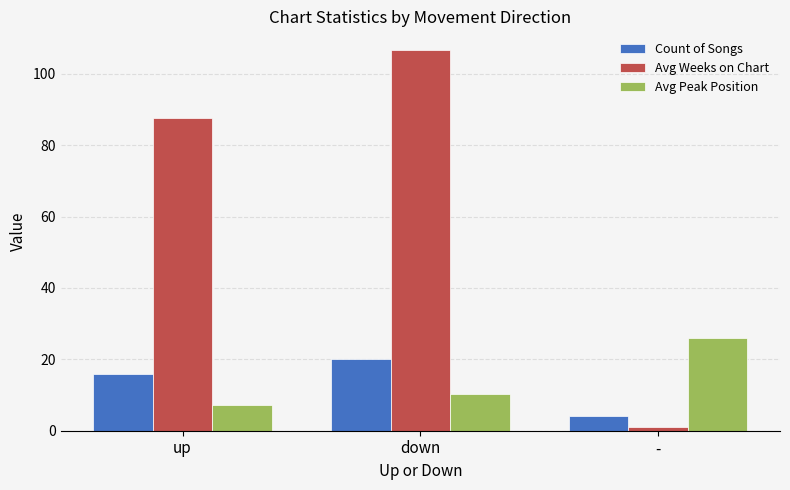

What are all the series names shown in the legend?

Count of Songs, Avg Weeks on Chart, Avg Peak Position